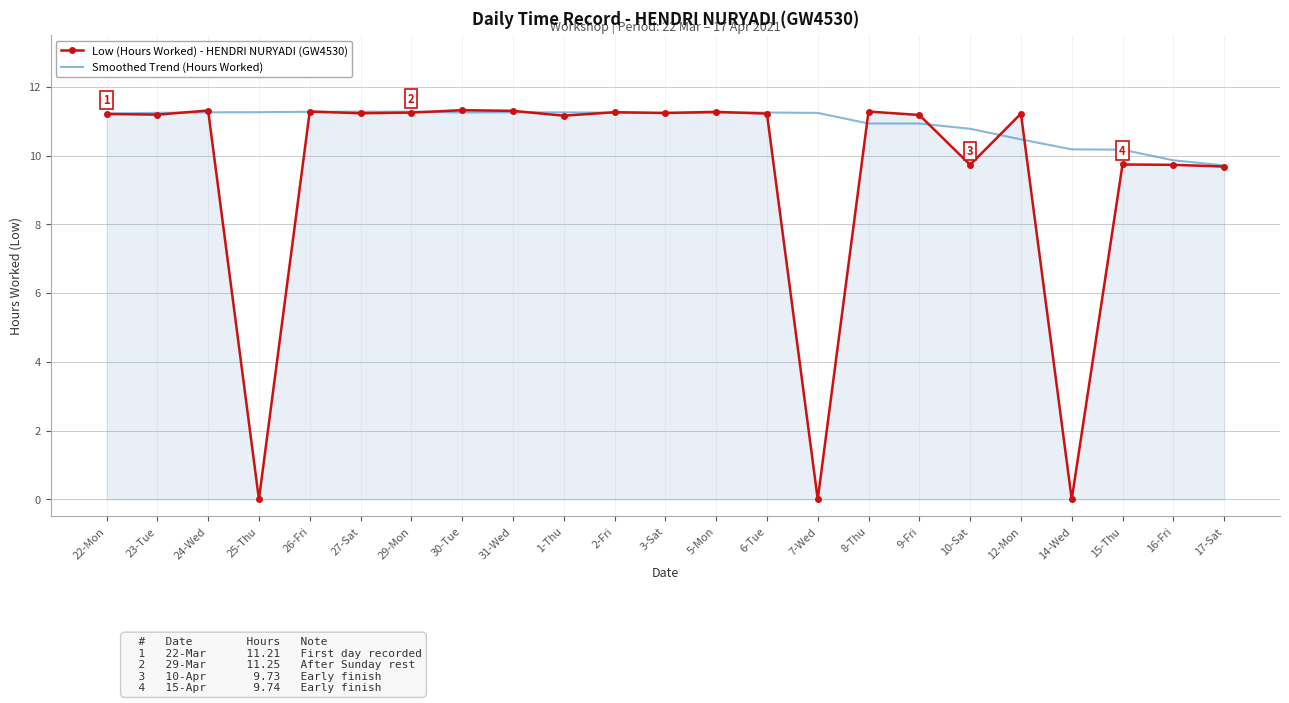

Which series has the widest spread of values?

Low (Hours Worked) - HENDRI NURYADI (GW4530)